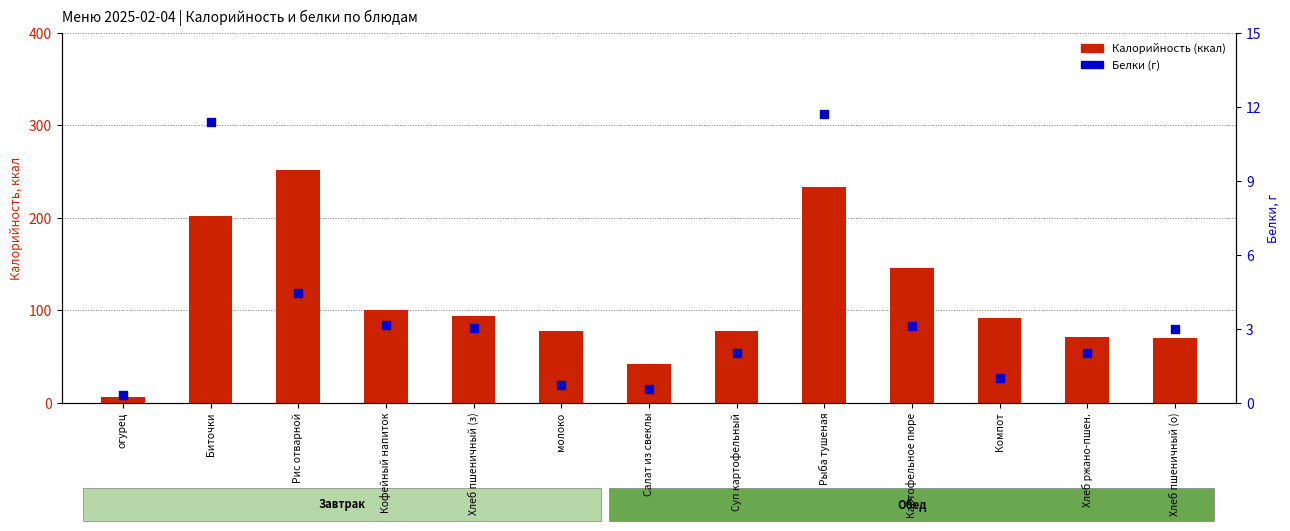

Which series reaches the minimum Y coordinate?

Белки (г)